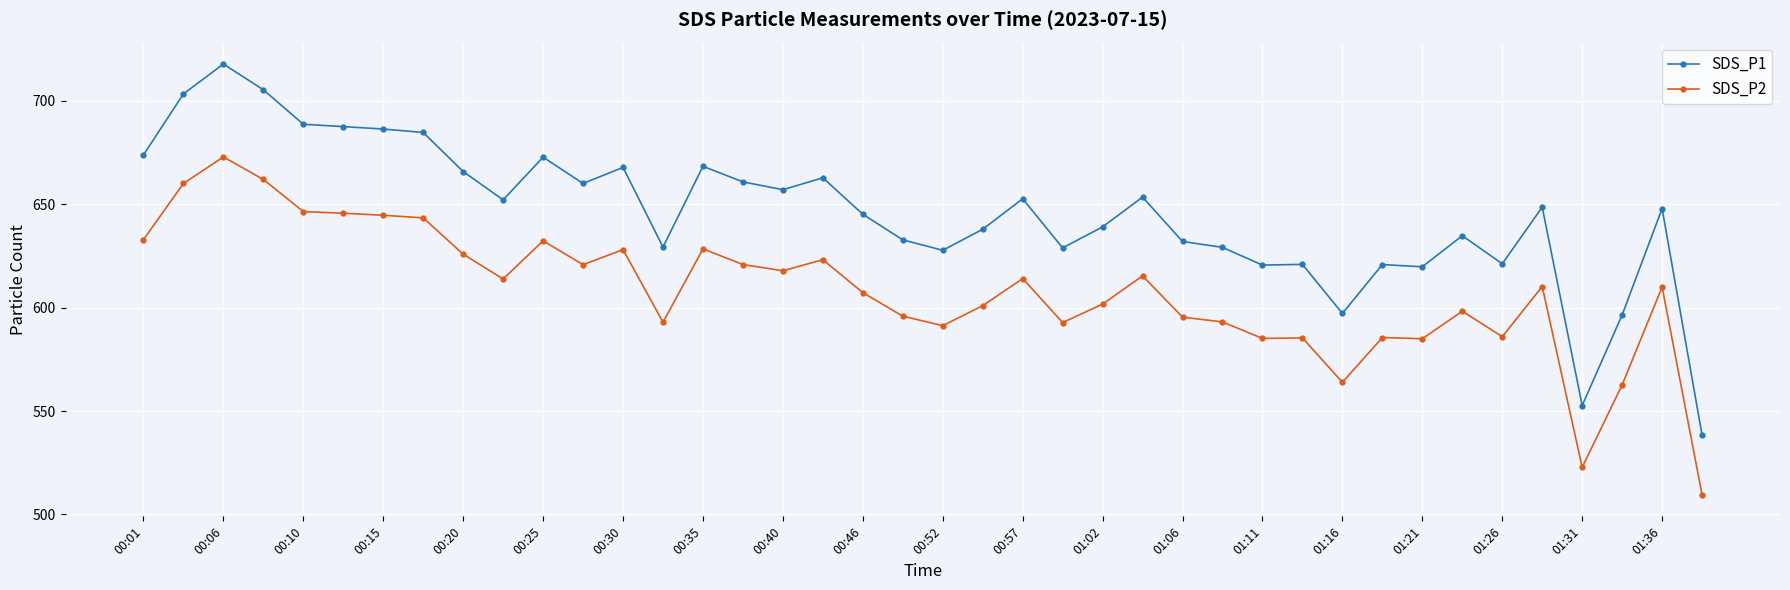

True or false: SDS_P1 and SDS_P2 intersect in this chart.

False